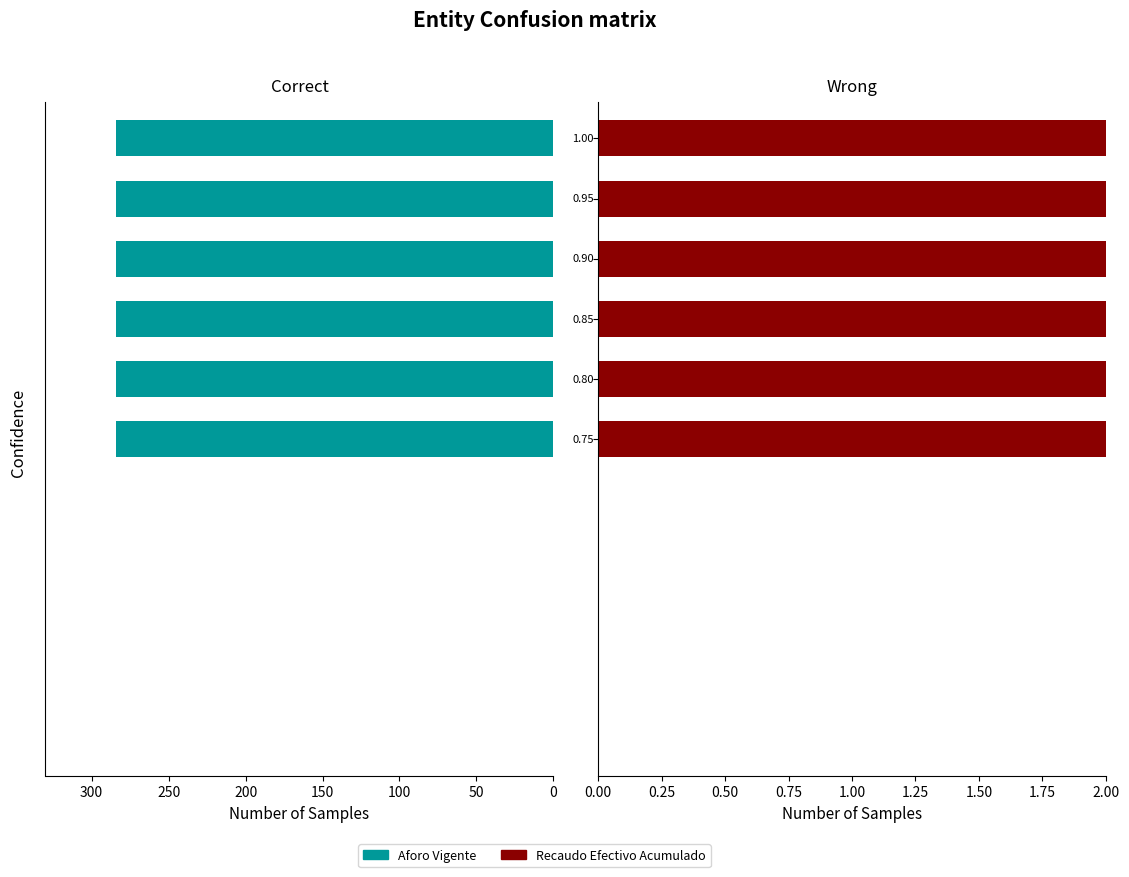

How many data points does each series have?

6